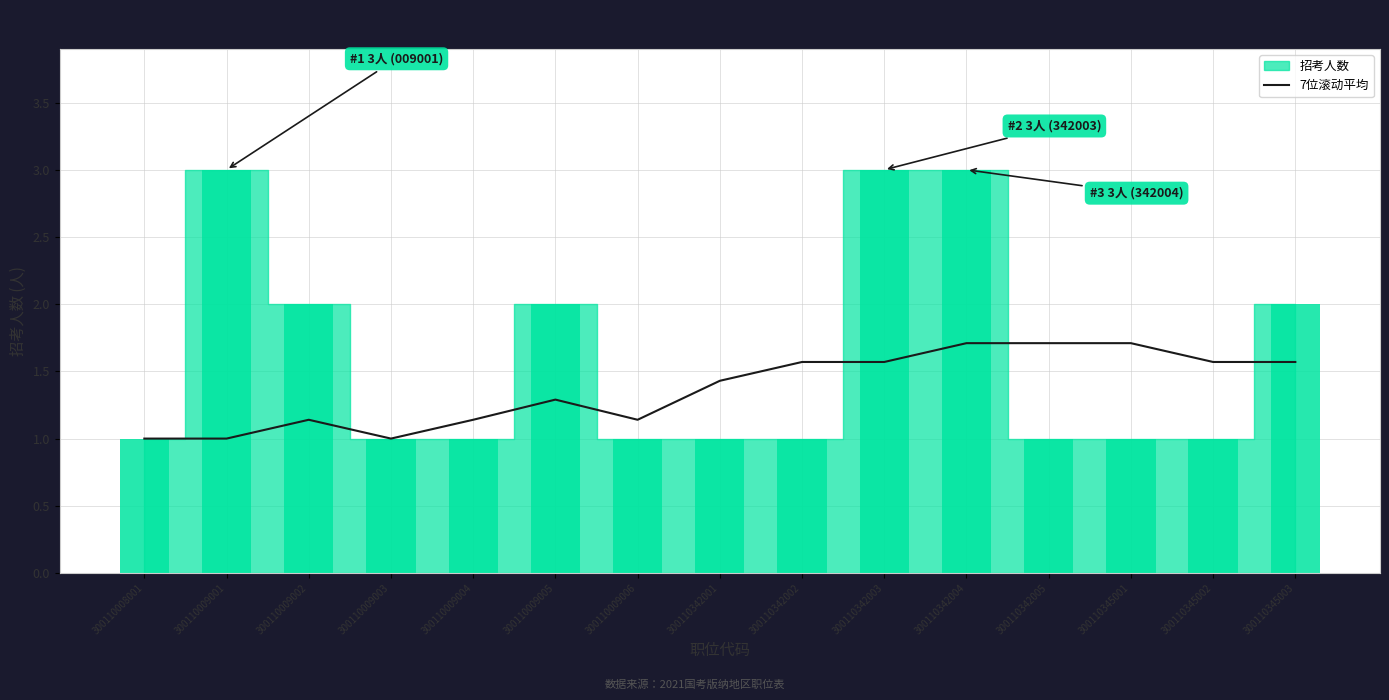

The 7位滚动平均 series shows 0.4 at 300110342003. True or false?

False